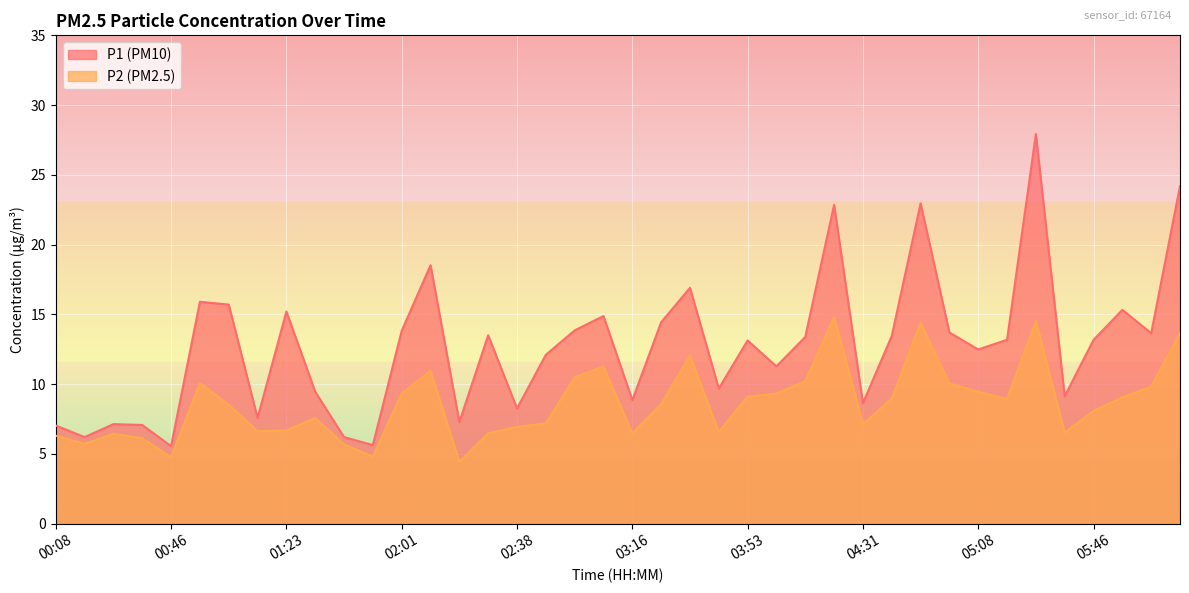

Is it true that P1 equals 1.6 at 01:14?

False